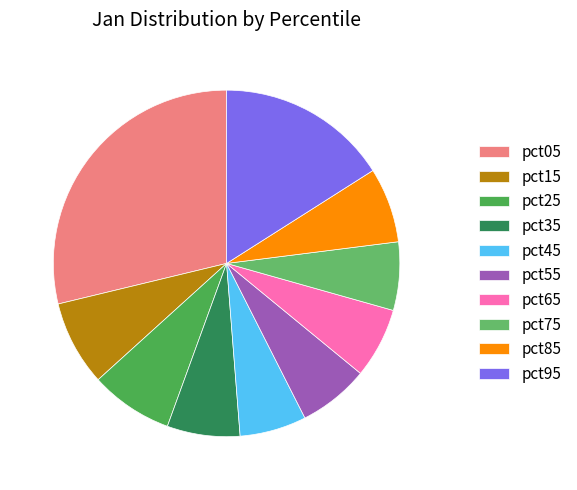

What percentage is the pct35 slice, to the nearest percent?

7%